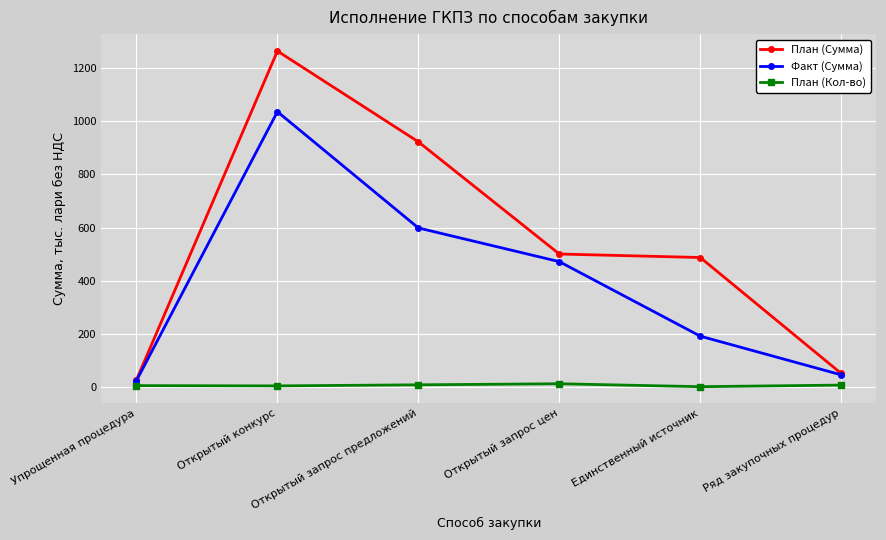

What position from the left is Открытый запрос предложений?

3